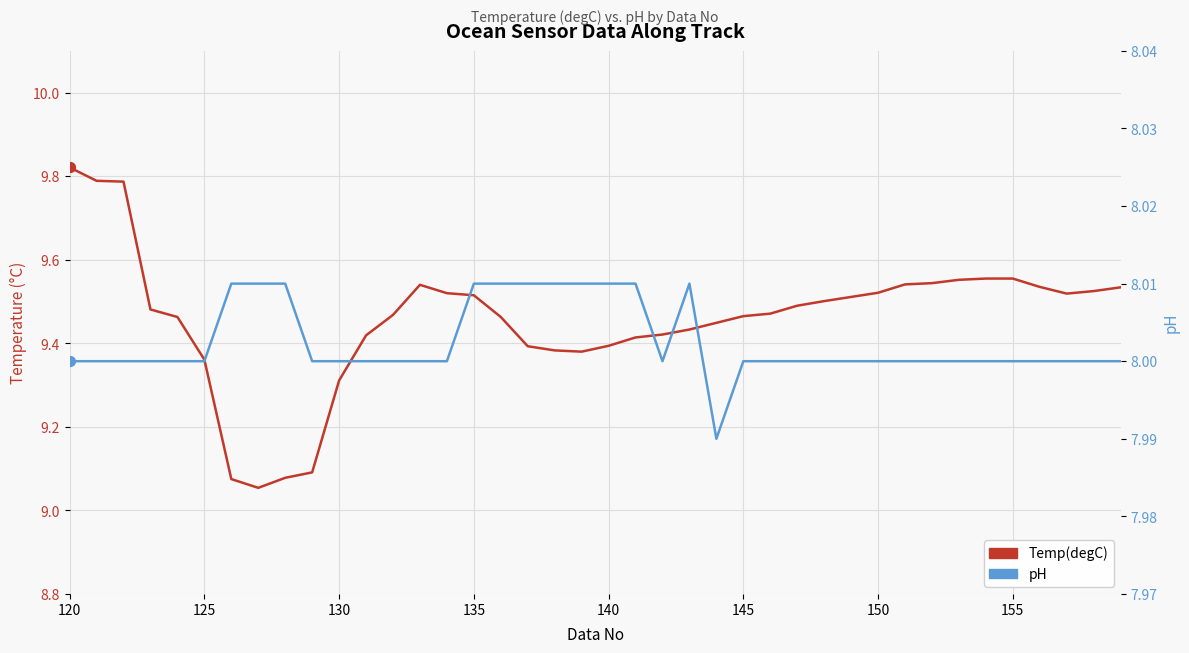

Which series has the widest spread of Y values?

Temp(degC)